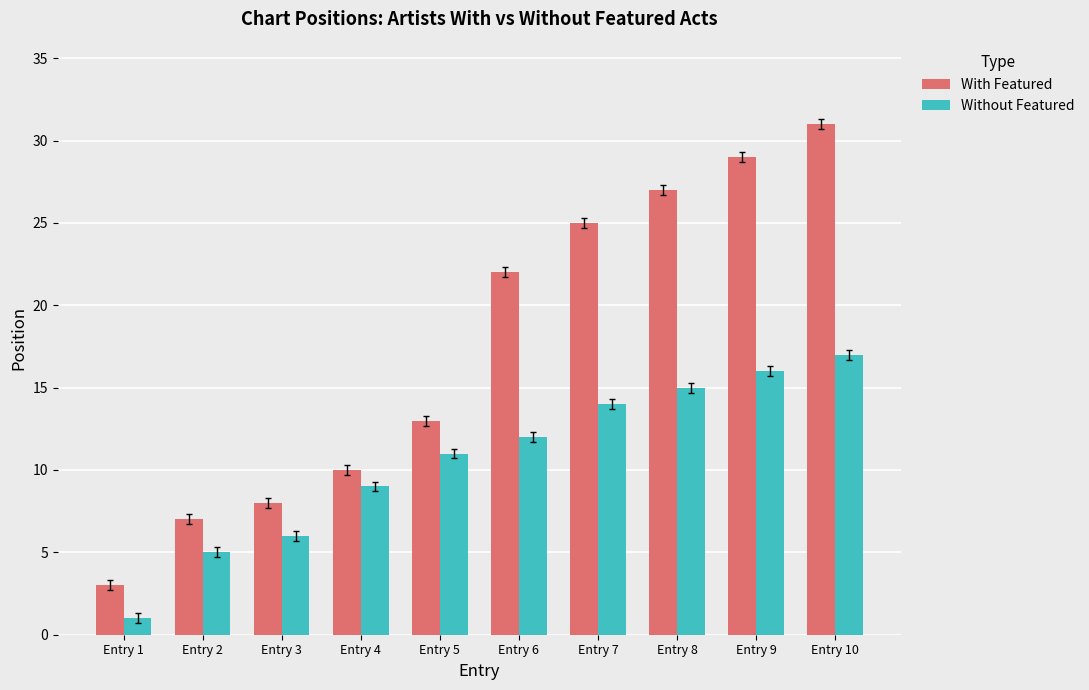

Is it true that Without Featured equals 5 at Entry 2?

True